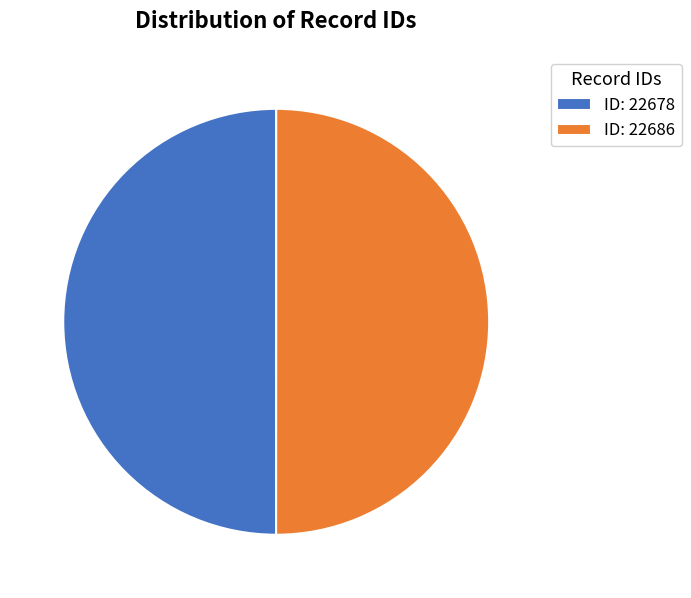

Do ID: 22678 and ID: 22686 together represent more than half of the pie?

Yes